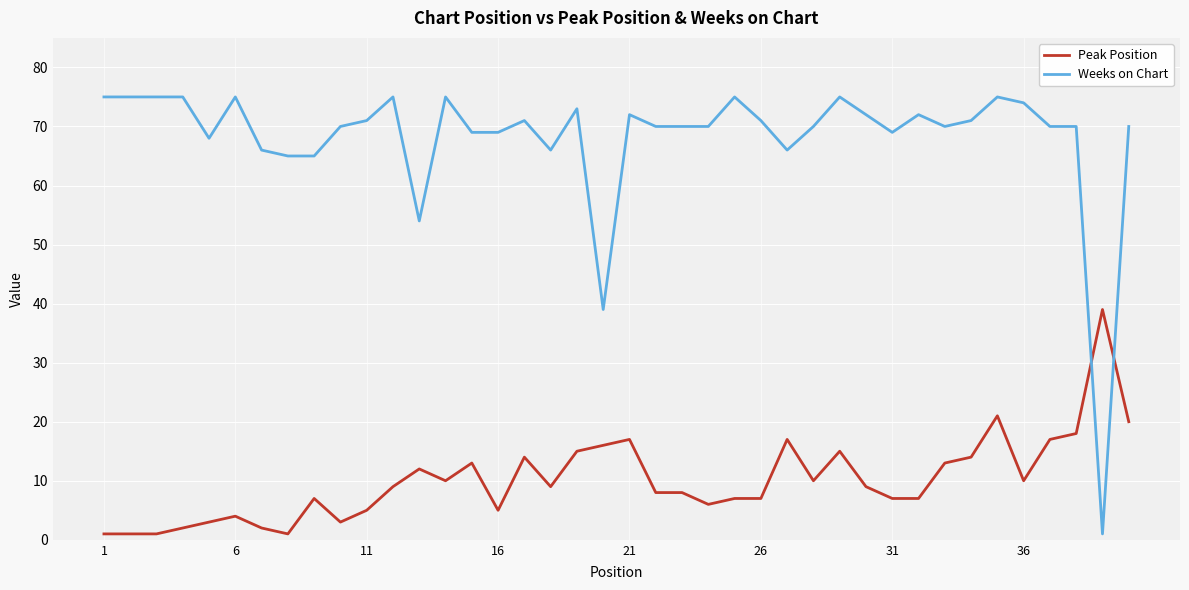

Rank the series by their average value, from highest to lowest.

Weeks on Chart, Peak Position